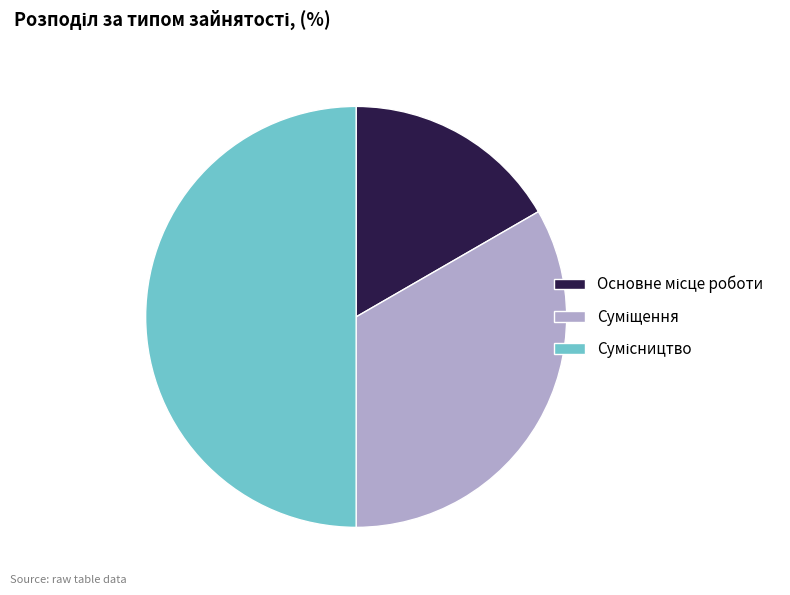

Count the number of slices in the pie.

3